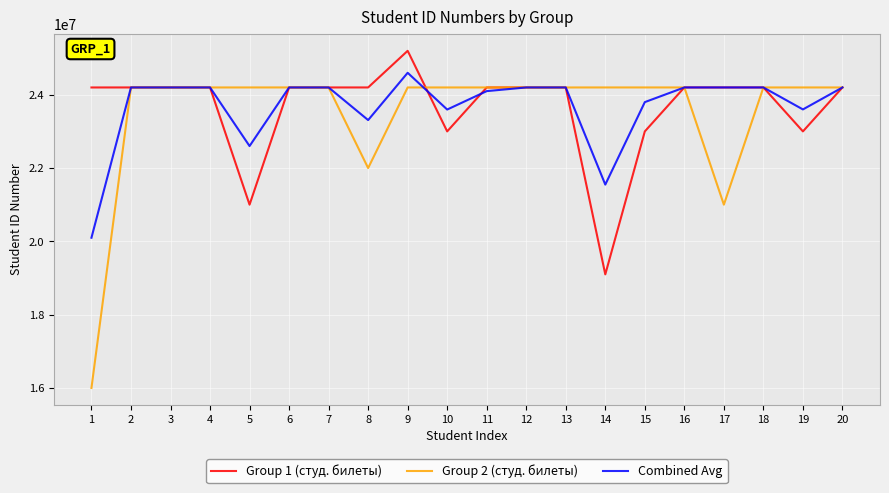

At which category is the sum across all series the highest?

9